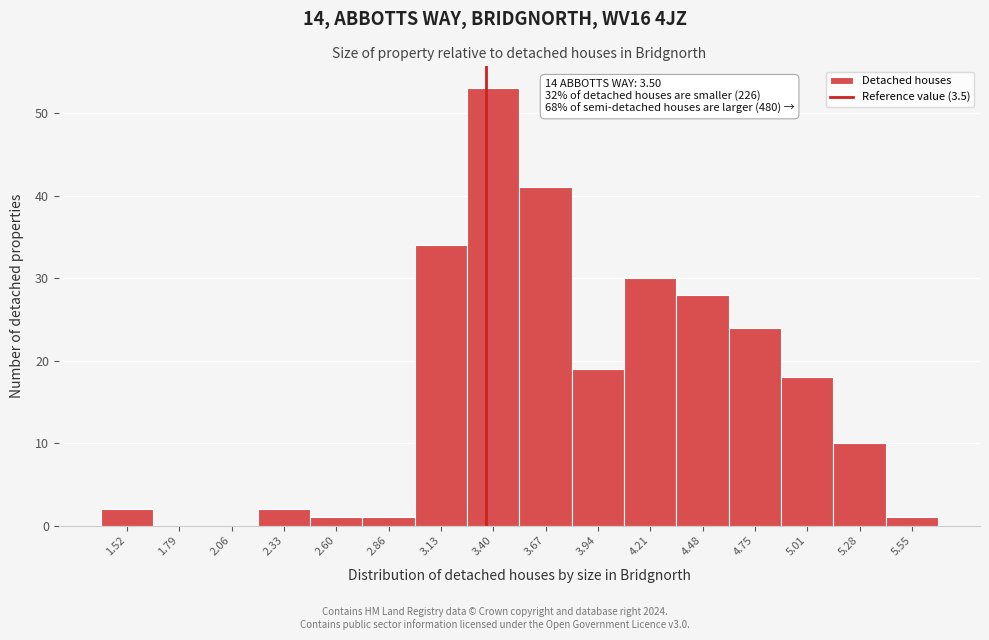

Reading left to right, extract all data points from this chart.

1.52=2	1.79=0	2.06=0	2.33=2	2.60=1	2.86=1	3.13=34	3.40=53	3.67=41	3.94=19	4.21=30	4.48=28	4.75=24	5.01=18	5.28=10	5.55=1